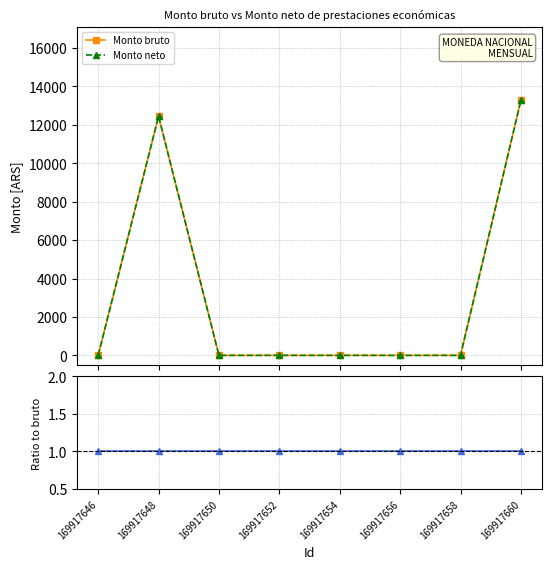

Which category has the lowest value in the Monto neto series?

169917646